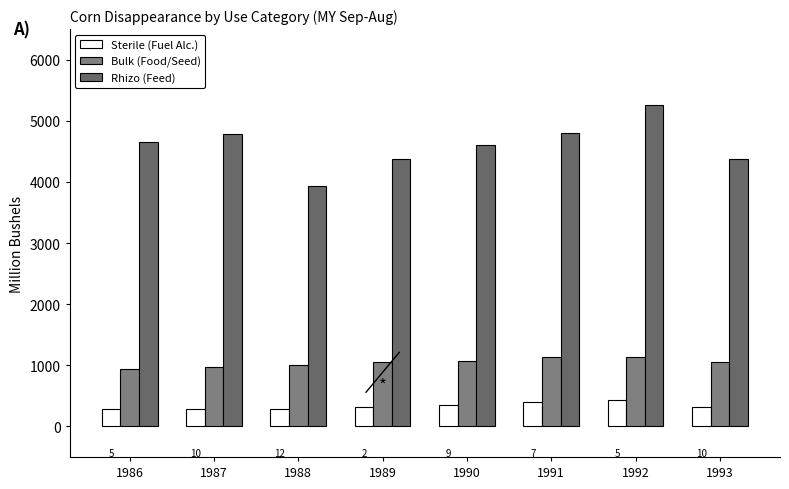

Does the chart contain stacked bars?

No